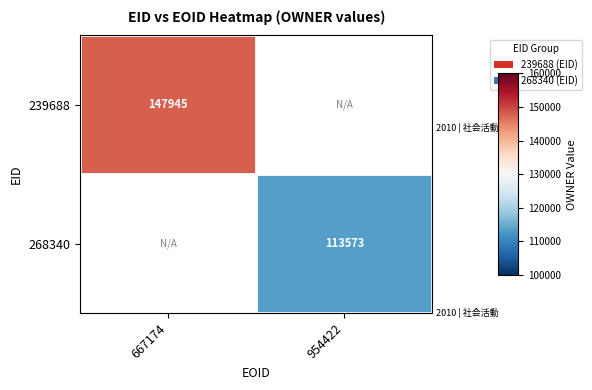

How many categories are shown in the chart?

2